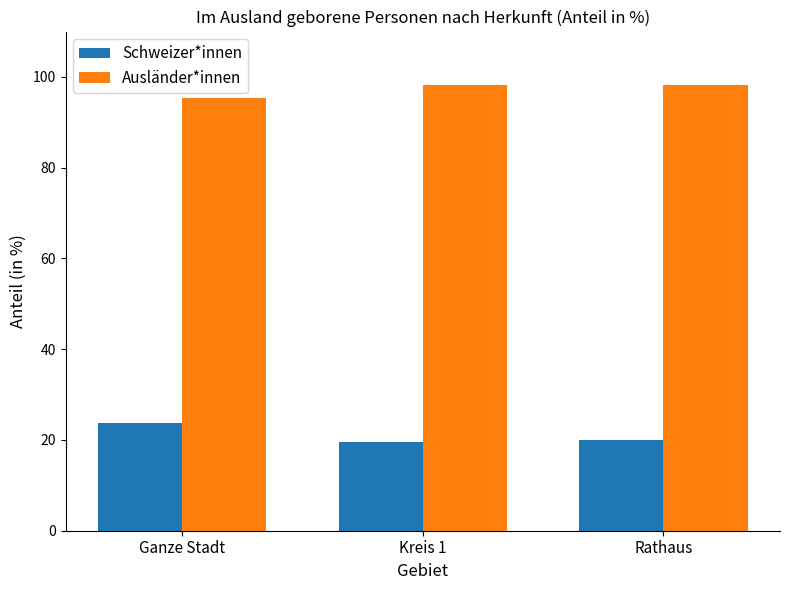

List the series in order of their peak value, lowest first.

Schweizer*innen, Ausländer*innen